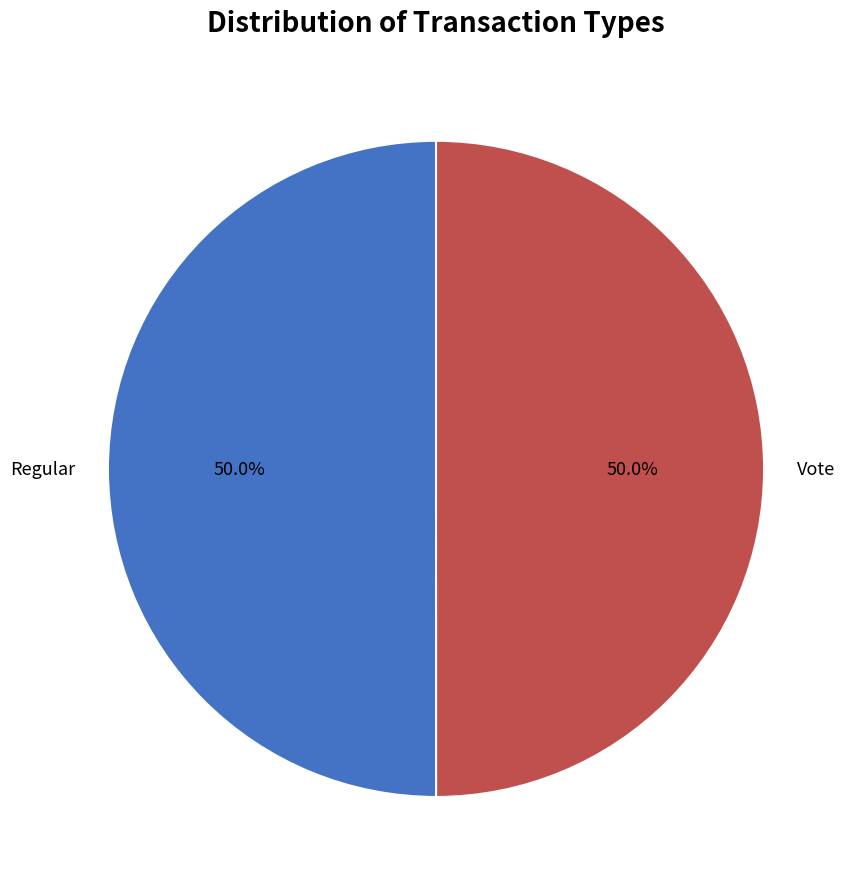

Approximately how many times larger is the value at Vote compared to Regular?

1.0